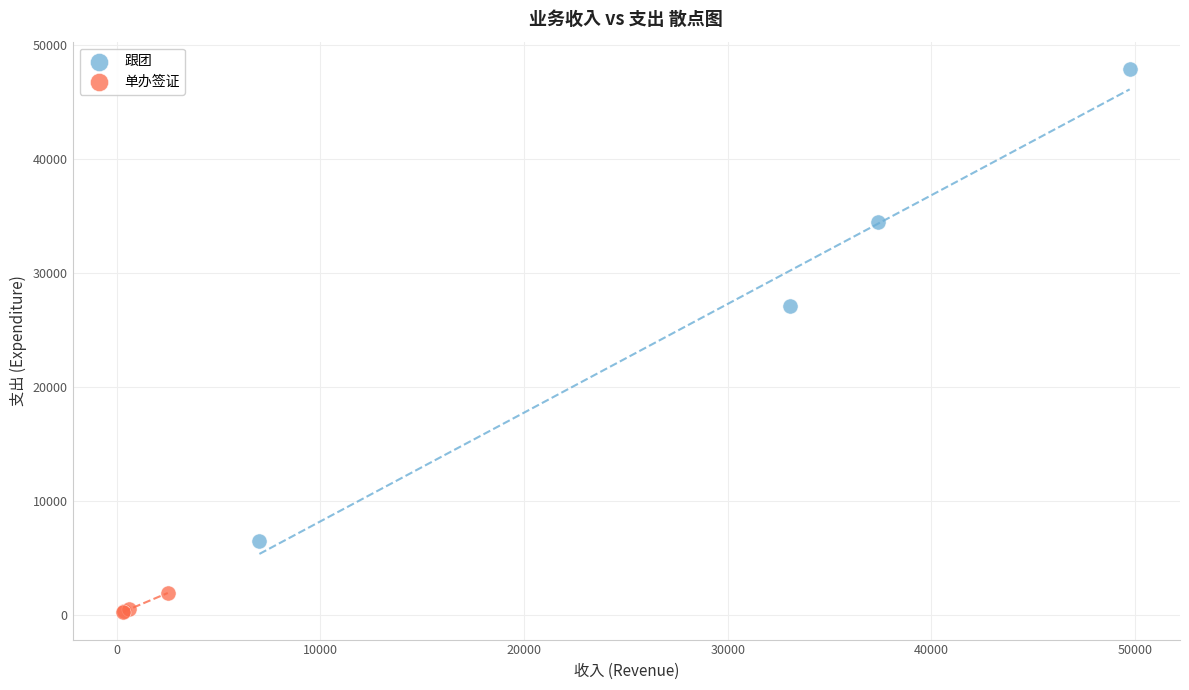

Which series contains the highest Y value?

跟团